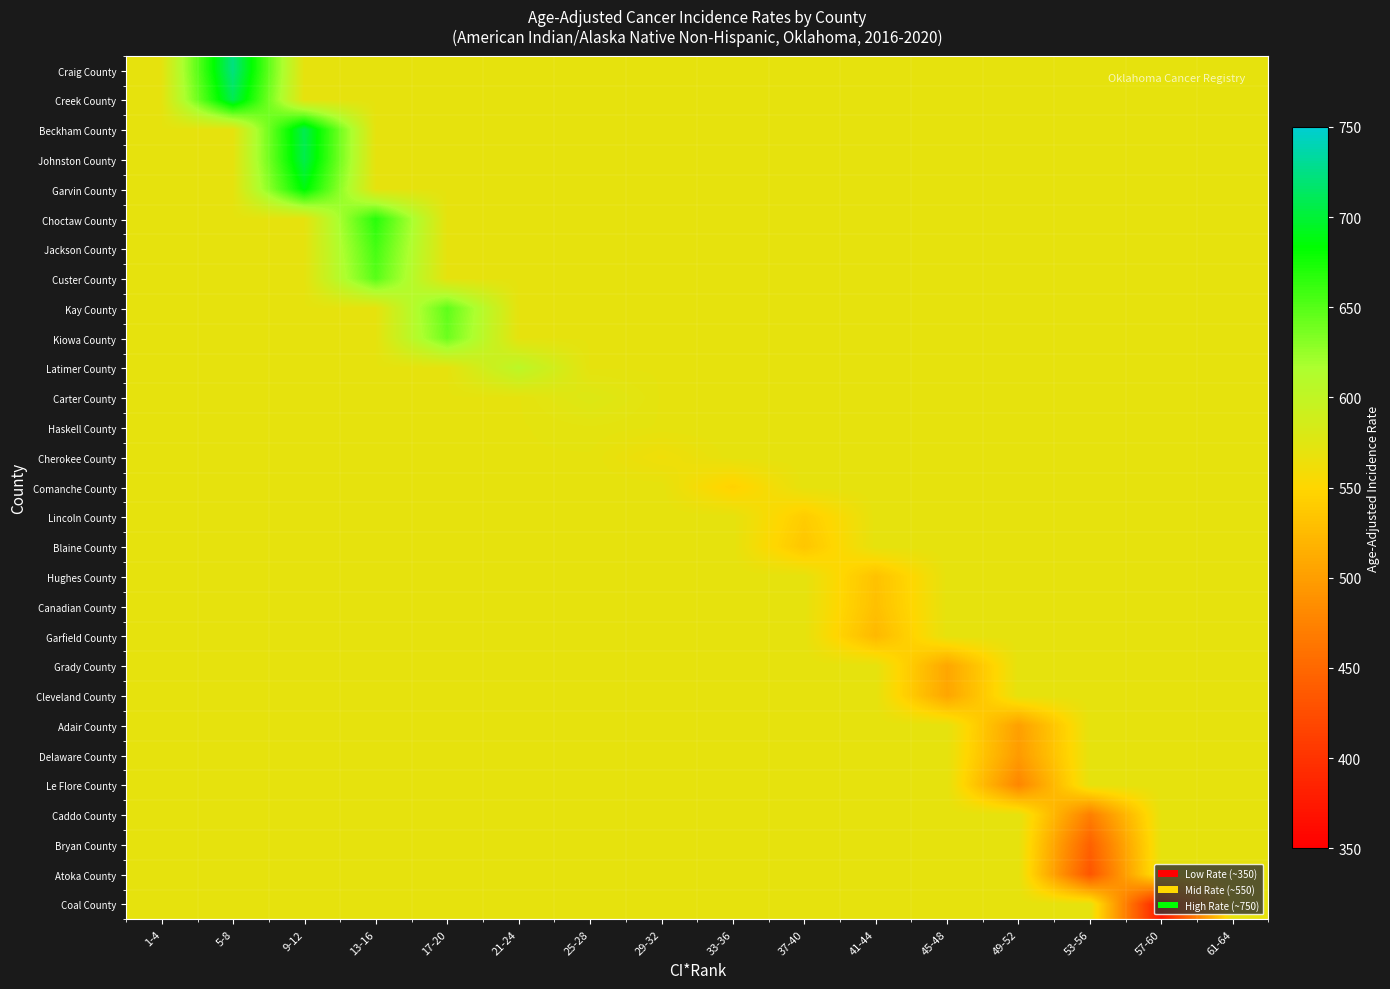

At which category is the sum across all series the highest?

9-12